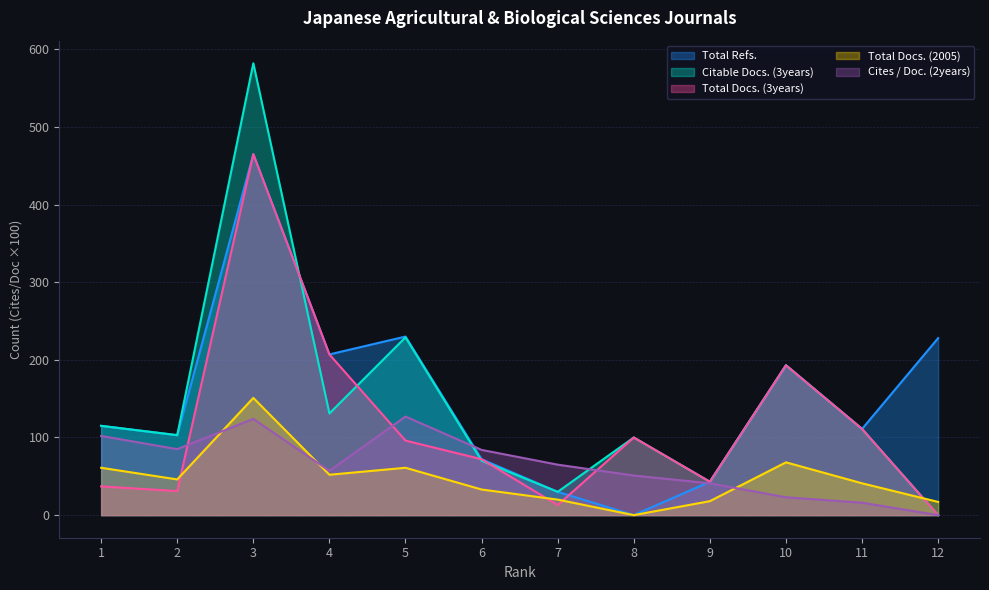

True or false: Total Docs. (3years) has more than 2 points higher than both neighbors.

True